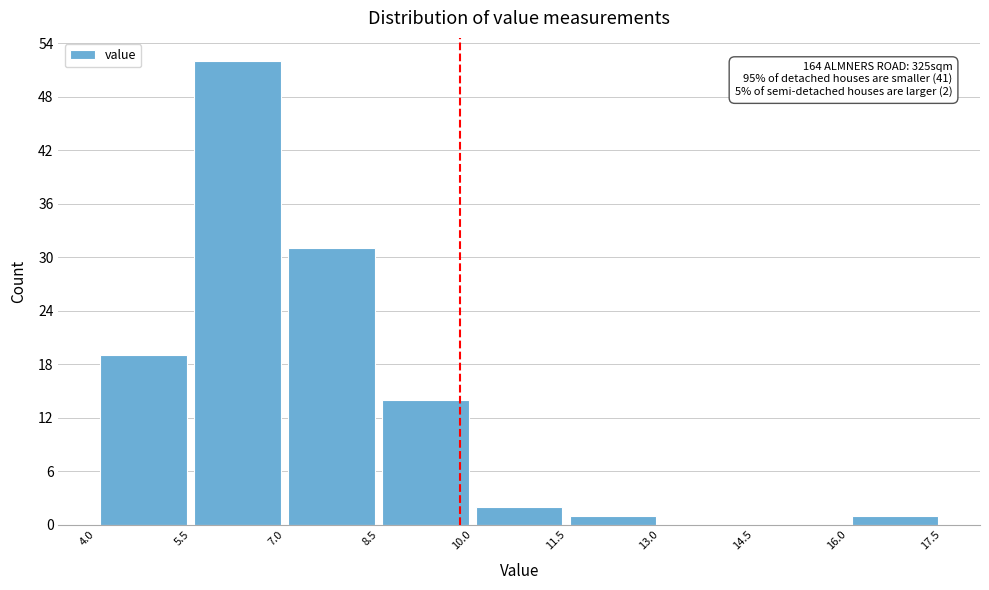

Over which range of the x-axis is the bar tallest?

5.5 to 7.0